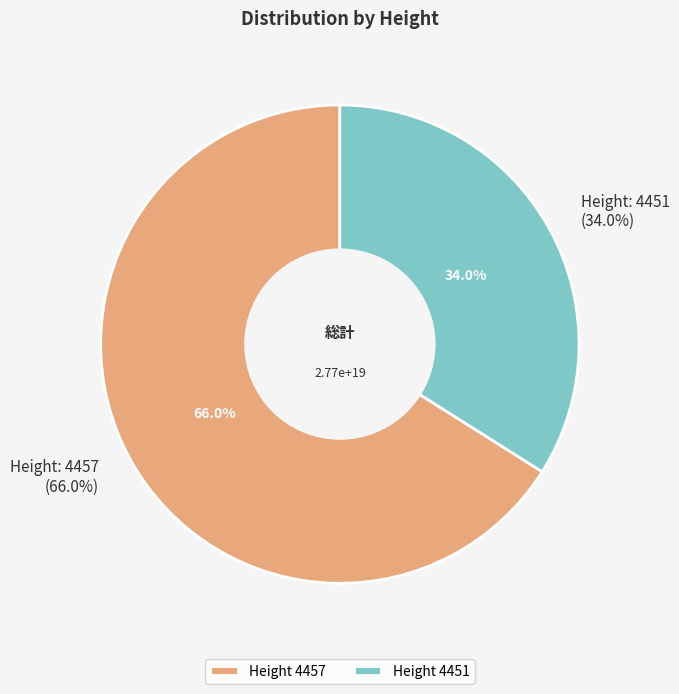

Rank the categories by value from highest to lowest.

4457, 4451